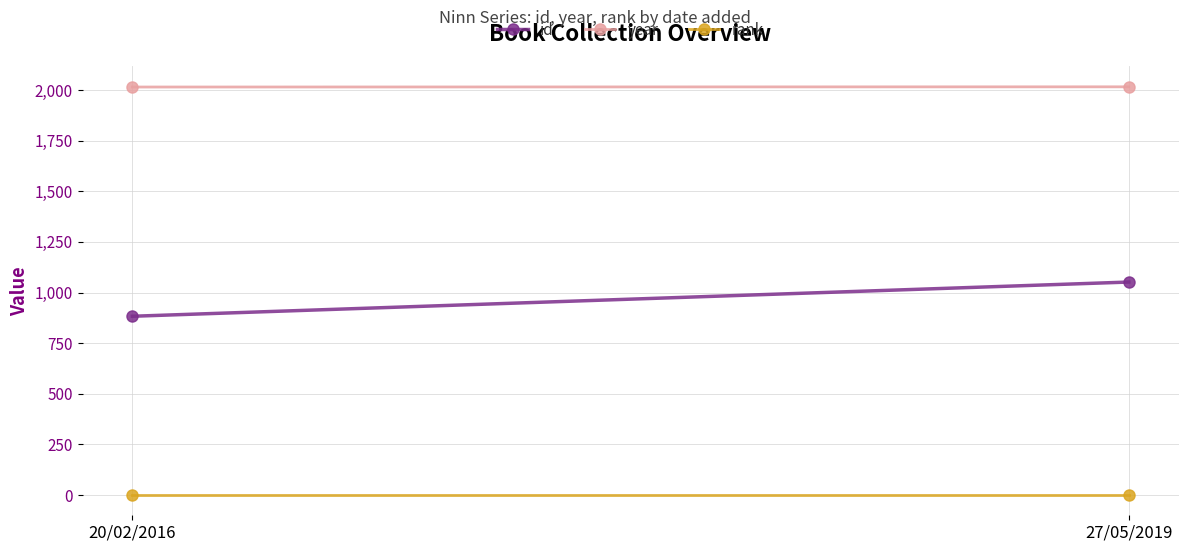

At which category is the sum across all series the highest?

27/05/2019